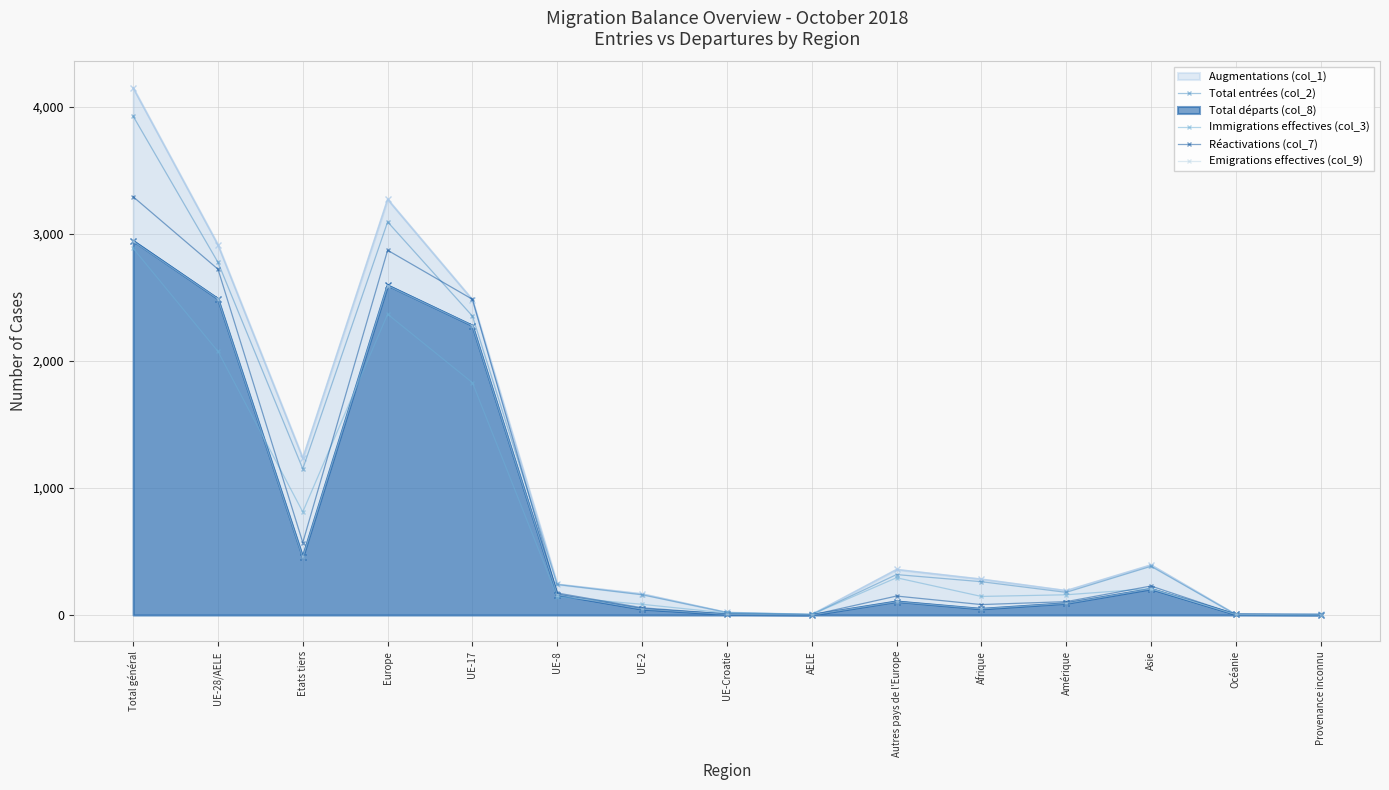

In Total entrées (col_2), how many points are lower than both neighbors (excluding endpoints)?

4